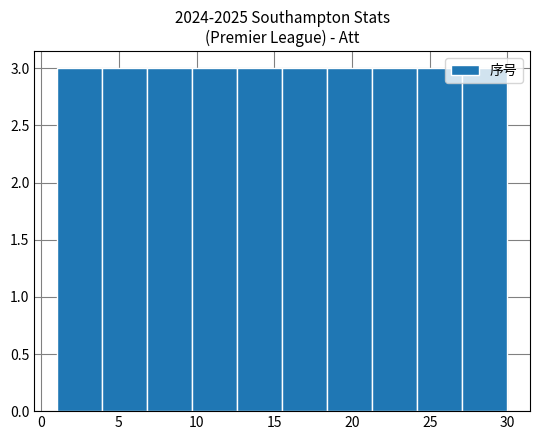

How tall is the bar that spans 15.5 to 18.4 on the x-axis? Neither the bar edges nor the heights are printed on the chart, so give them approximately, as read against the axes.

3